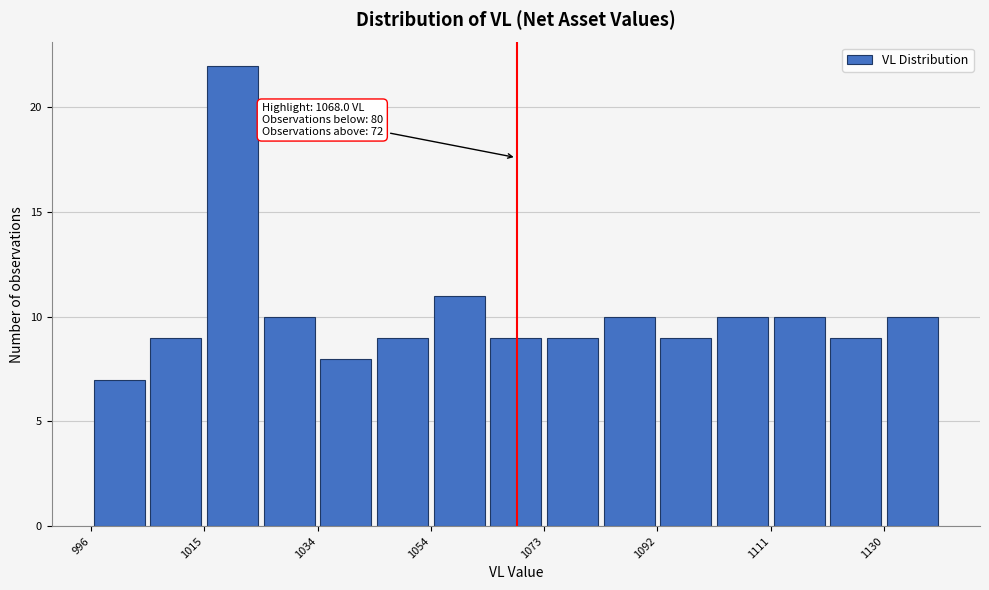

Over which range of the x-axis is the bar tallest?

1016 to 1024